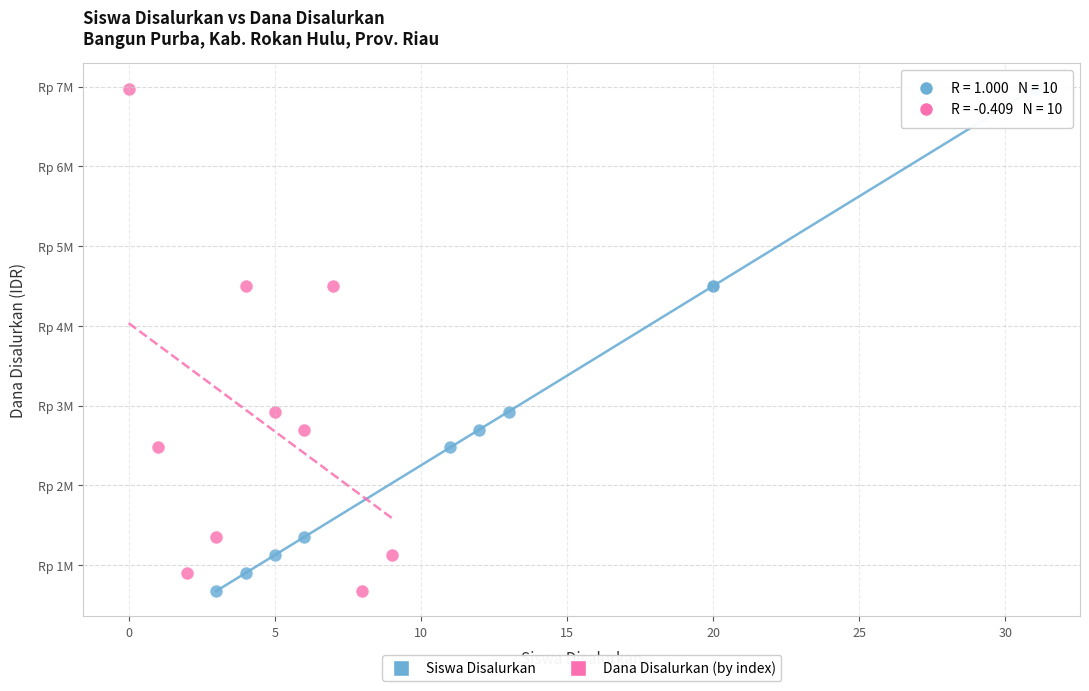

What are all the series names shown in the legend?

Siswa Disalurkan, Dana Disalurkan (by index)